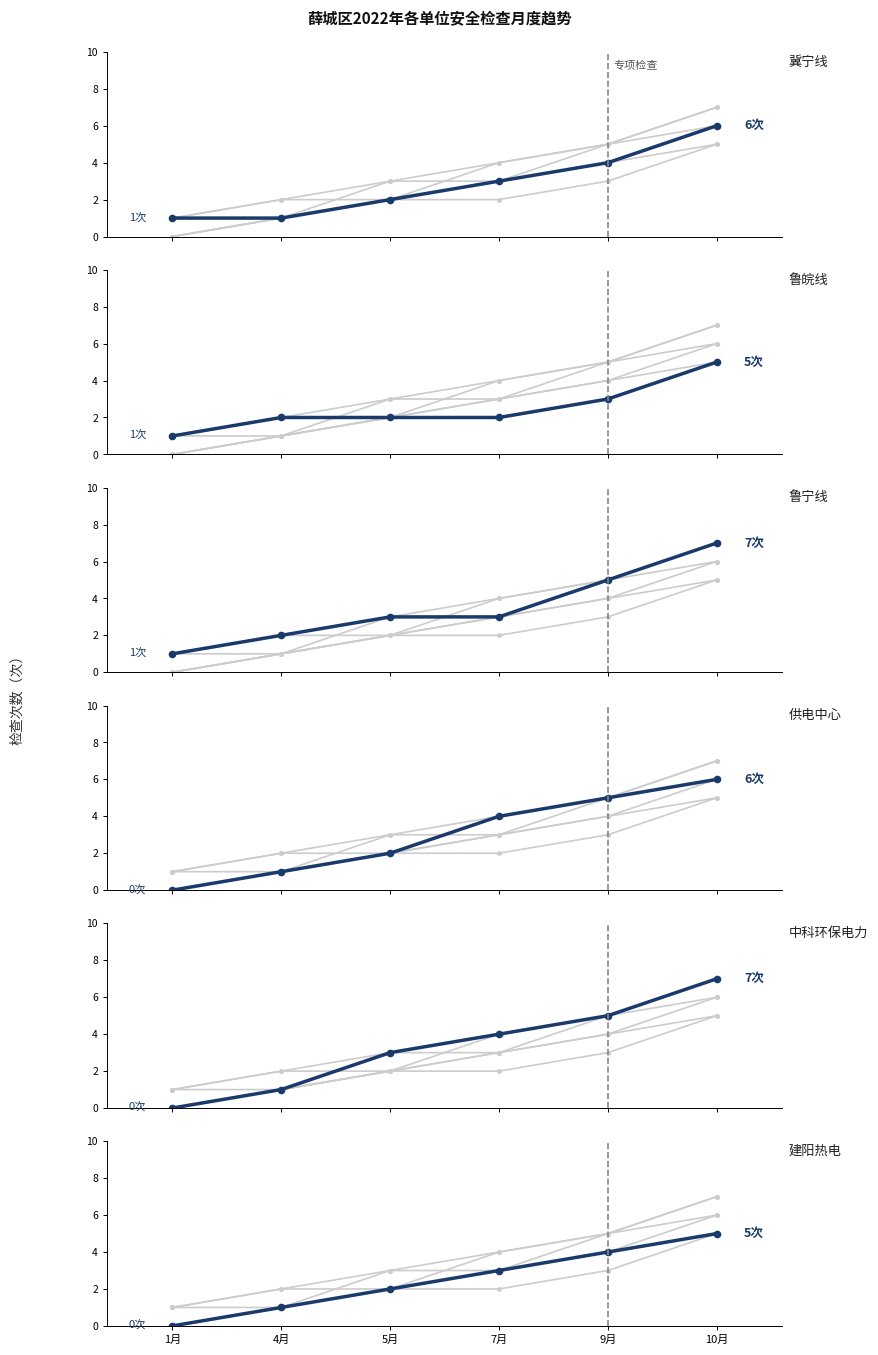

What is the total value across all series at 9月?

26